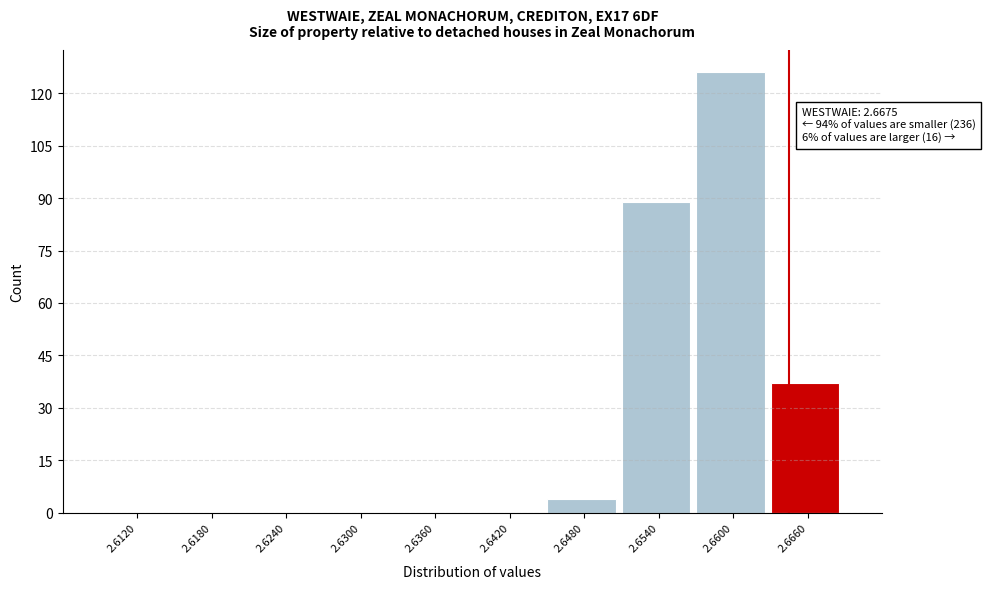

Reading right to left, what are all the values shown in this chart?

2.6660=37	2.6600=126	2.6540=89	2.6480=4	2.6420=0	2.6360=0	2.6300=0	2.6240=0	2.6180=0	2.6120=0